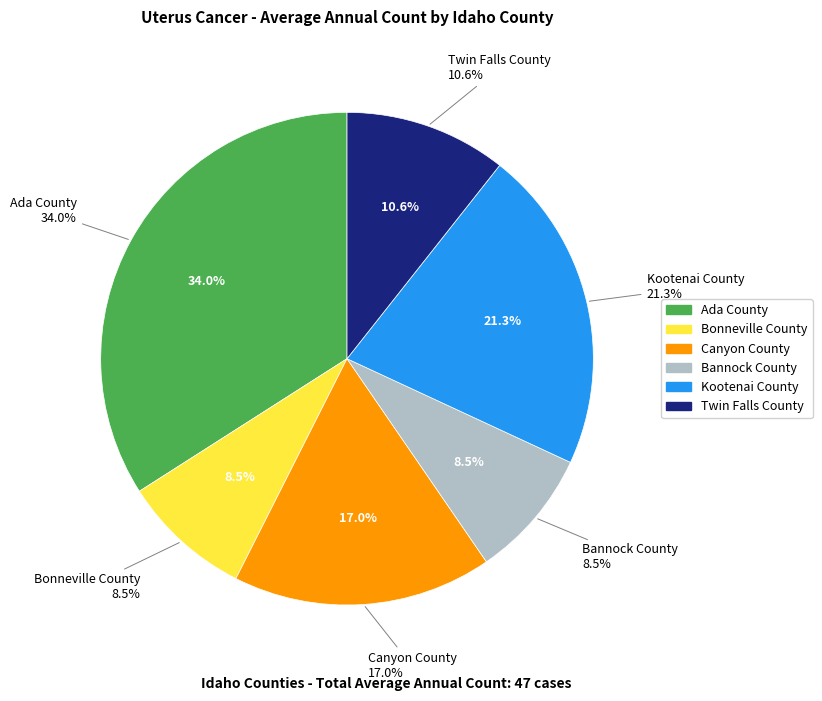

What is the ratio of the value at Kootenai County to the value at Canyon County?

1.2